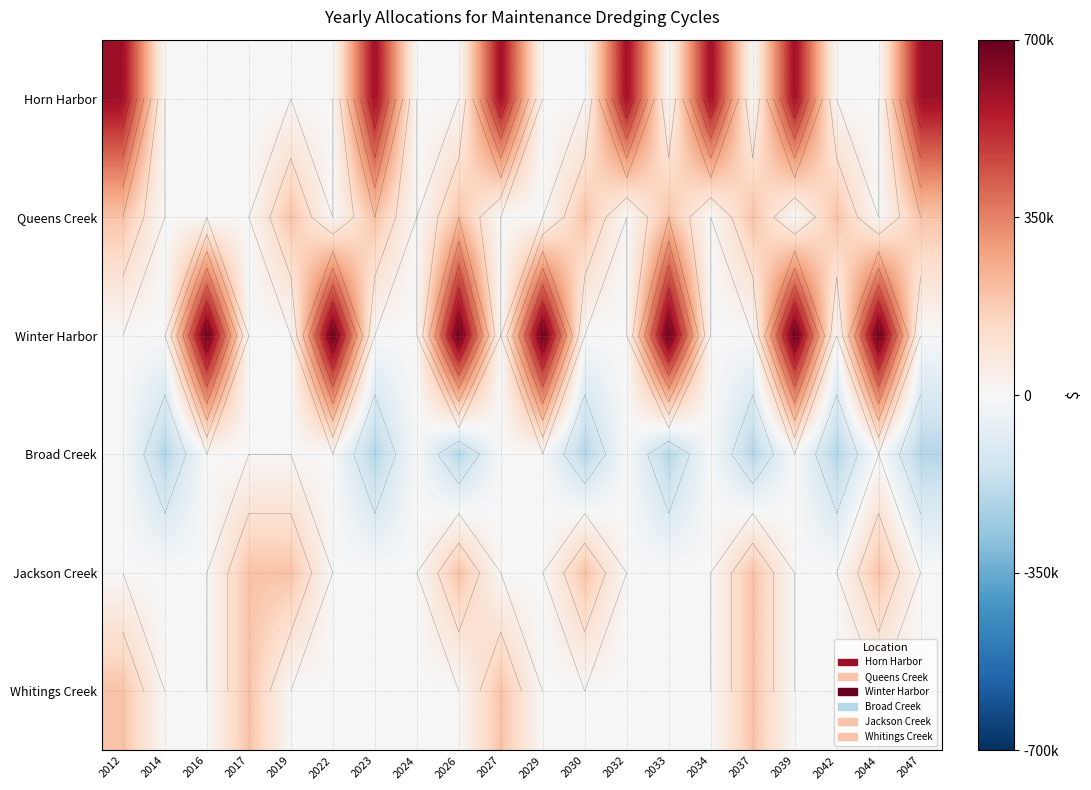

Which category has the lowest value in the Winter Harbor series?

2012